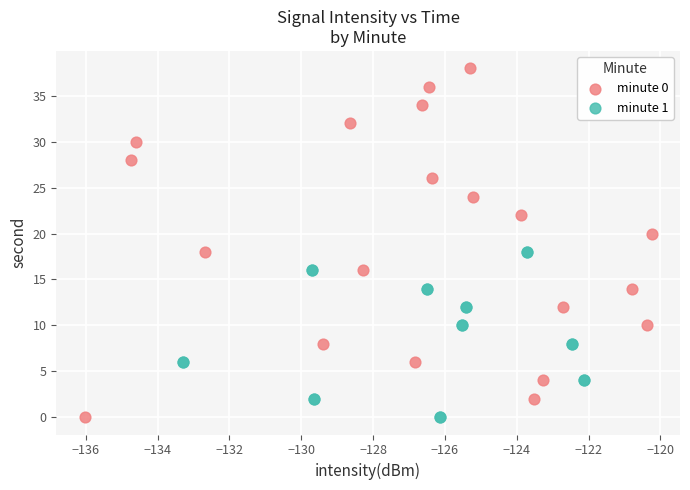

Which series has the widest spread of Y values?

minute 0